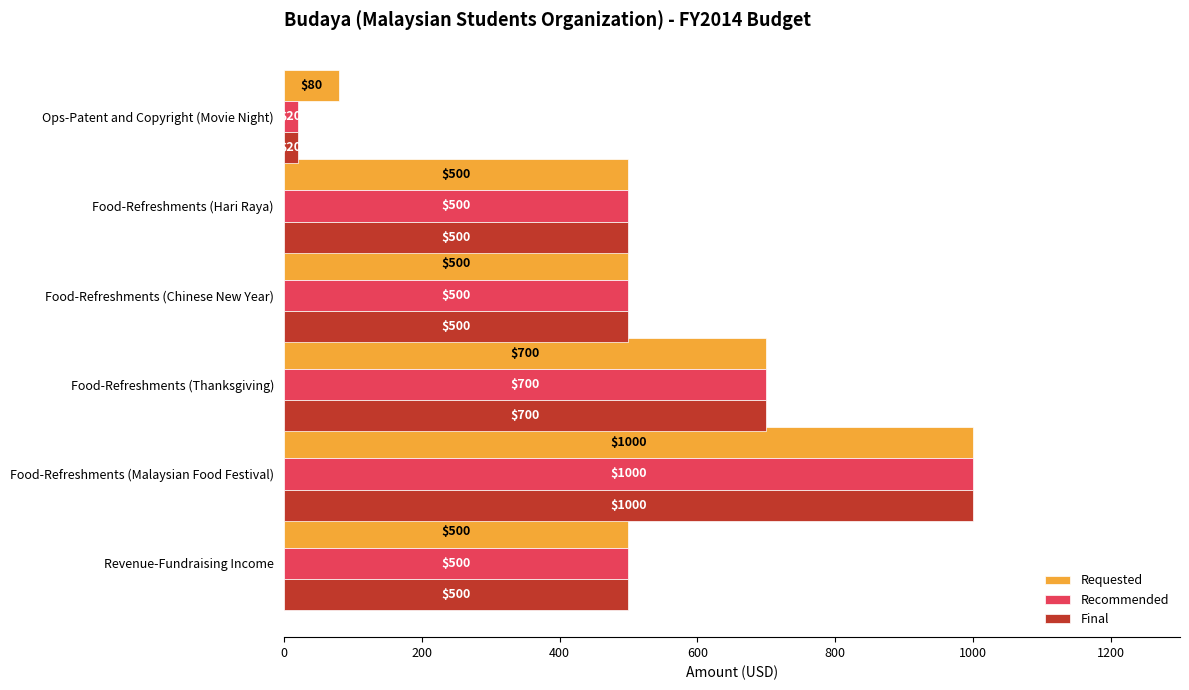

What is the sum of all Recommended values?

3220